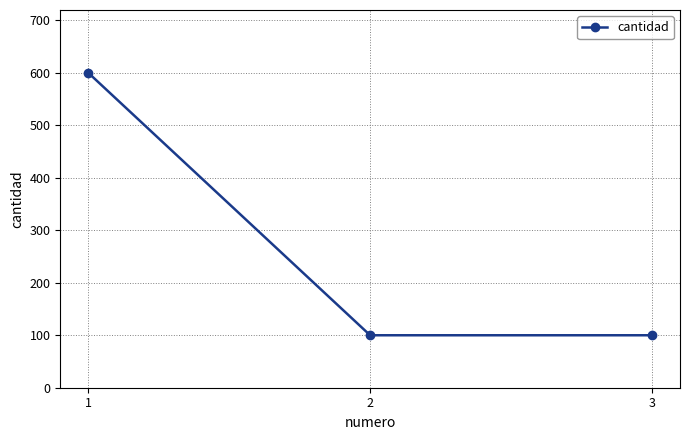

What is the ratio of the value at 3 to the value at 2?

1.0